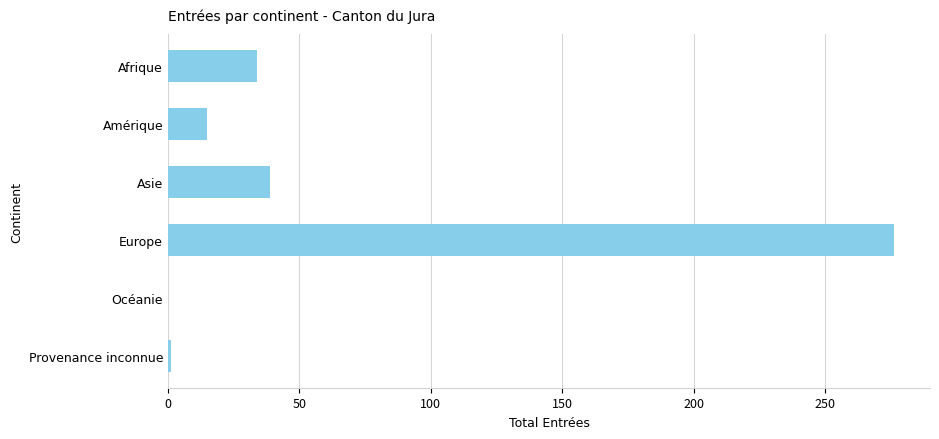

Read the value at Amérique.

15